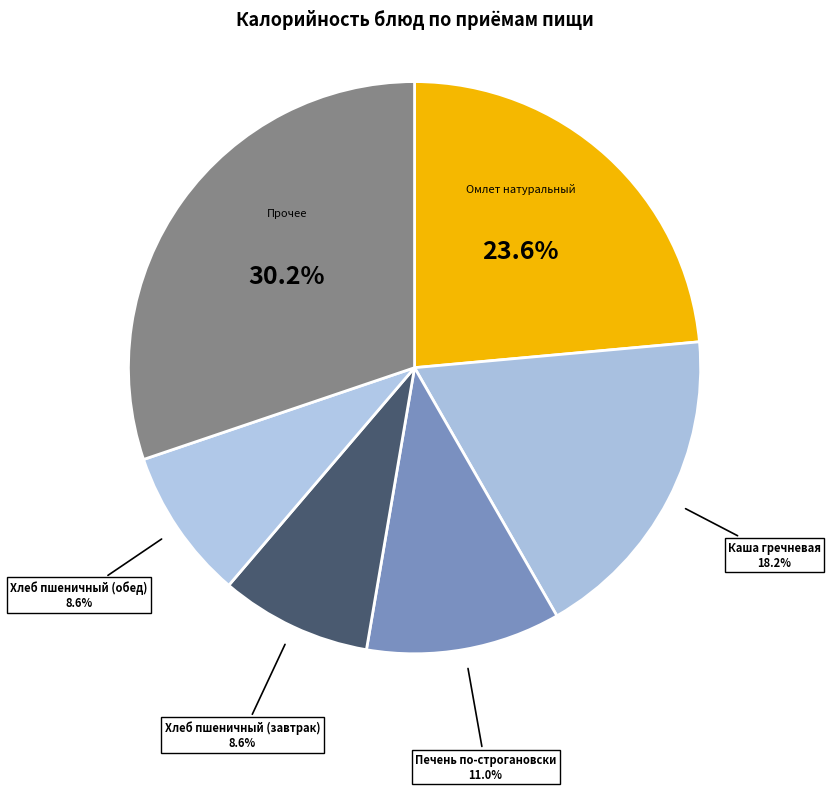

Does Каша гречневая represent more than half of the total?

No